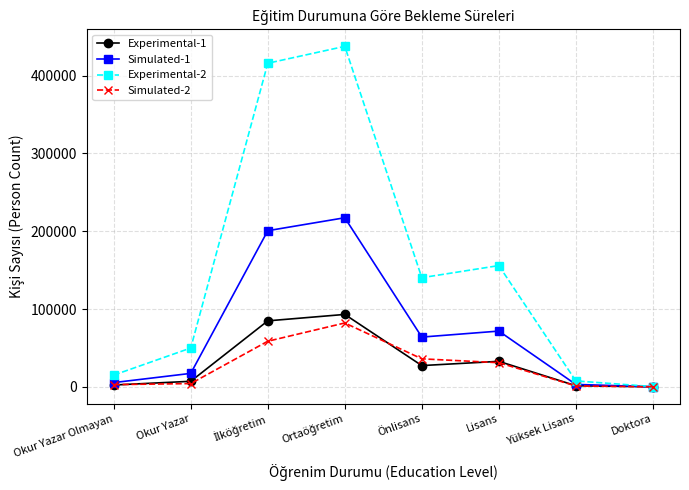

How many lines are shown in the chart?

4